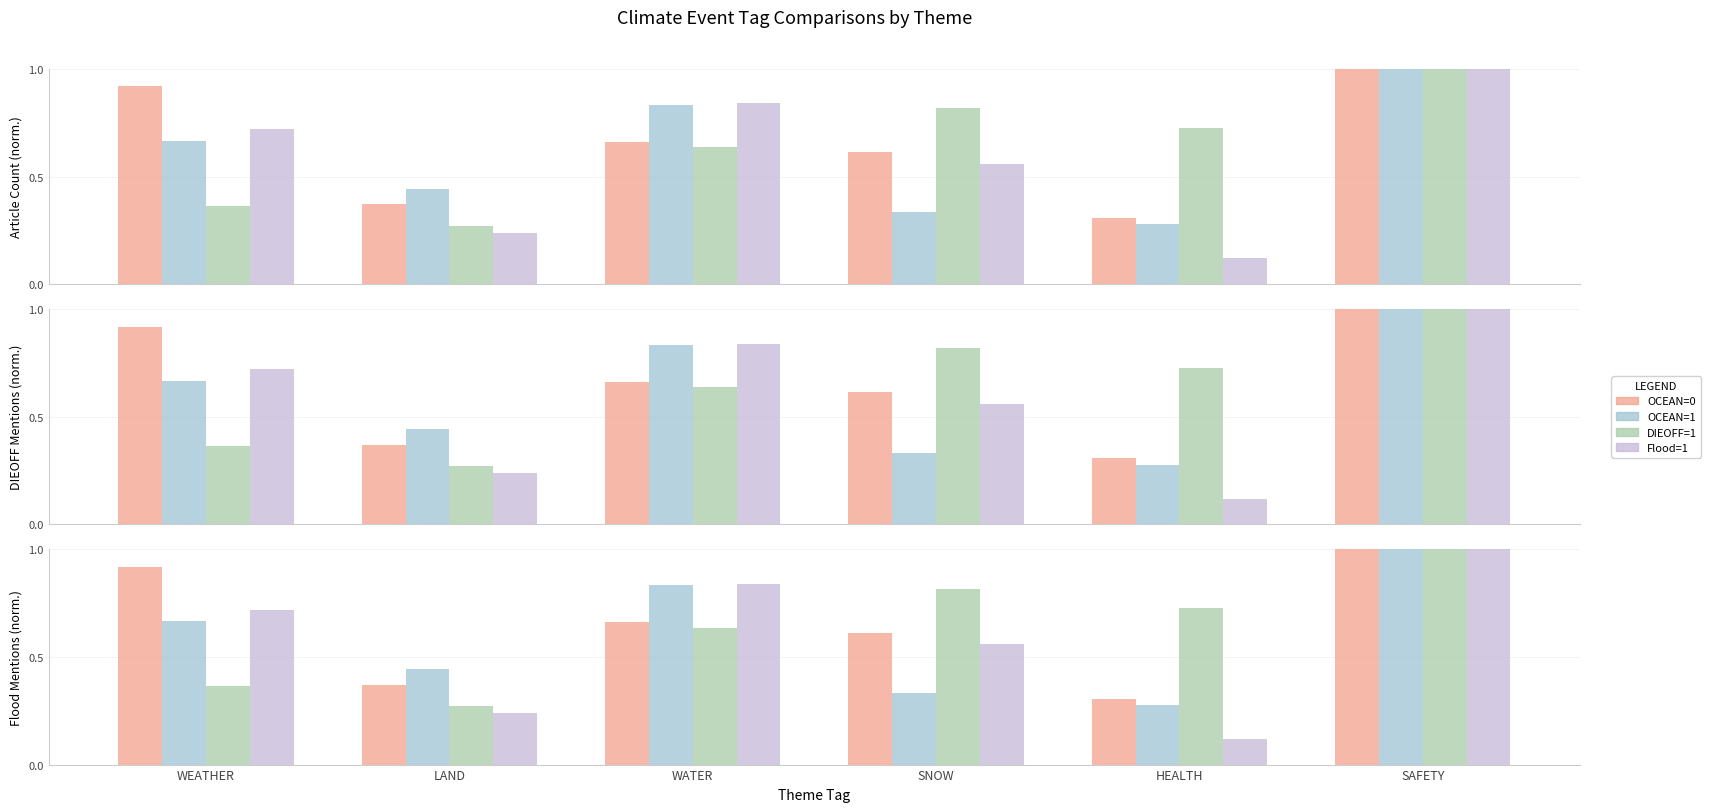

At which category does the chart reach its minimum across all series?

HEALTH